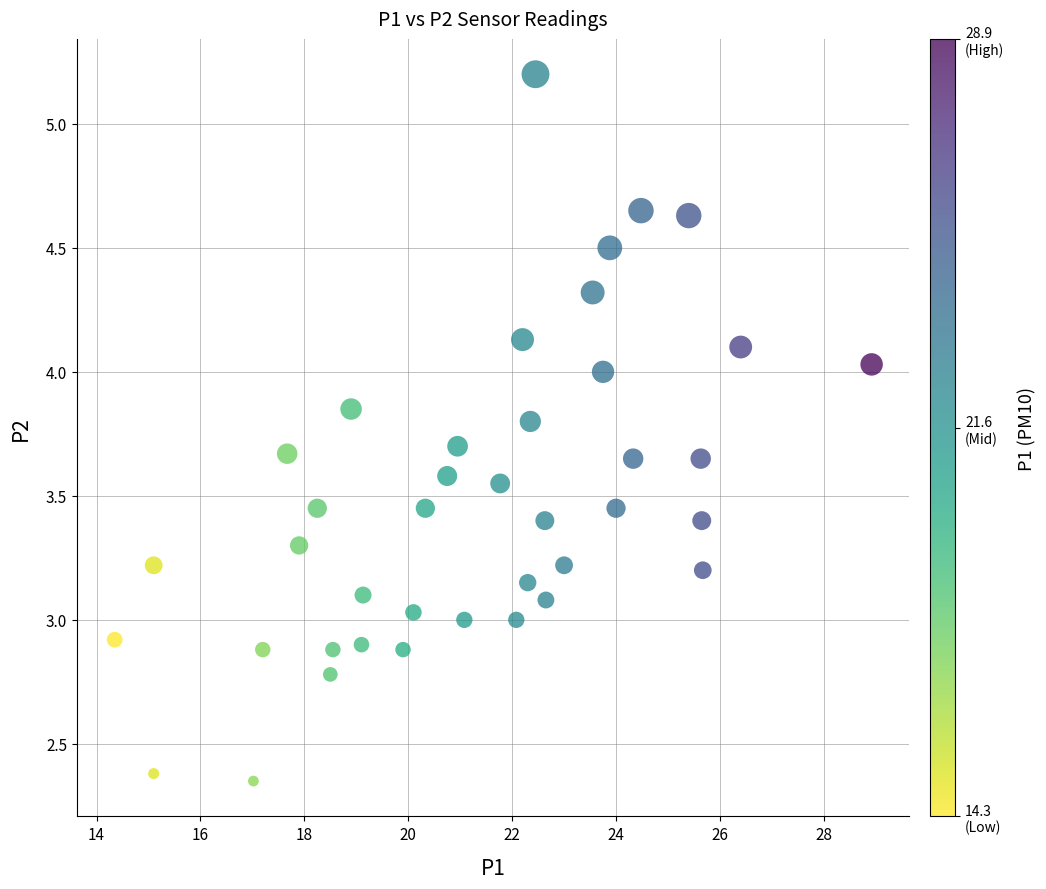

What is the range of X values (max minus min)?

14.6